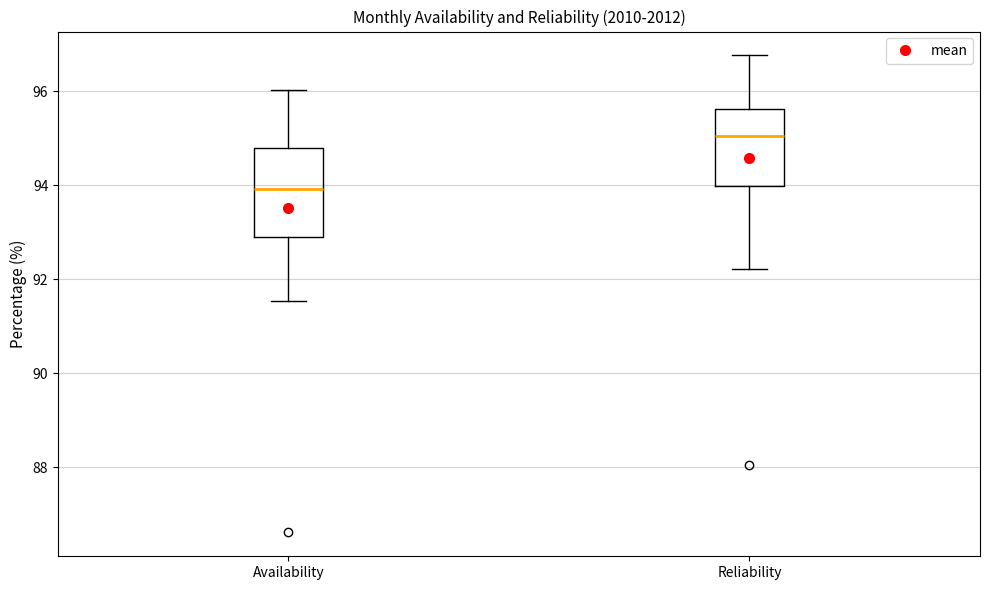

Which box's median line is the lowest?

Availability